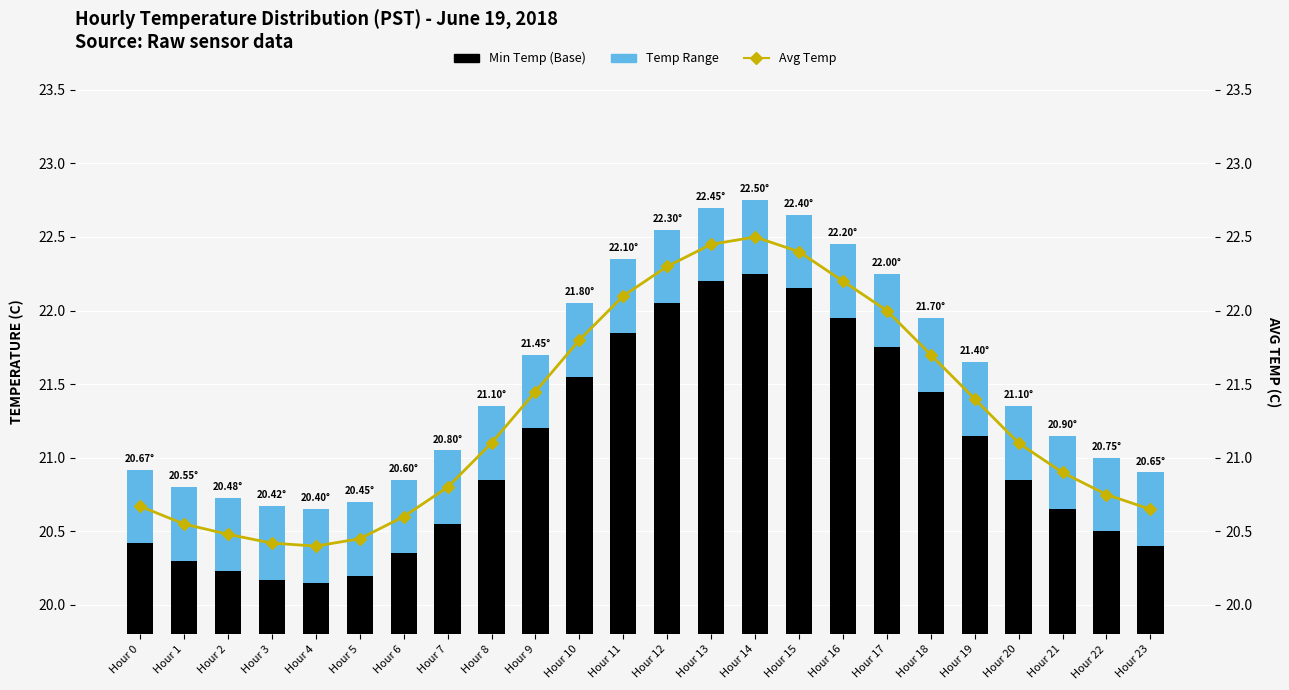

How many groups of bars are there?

24